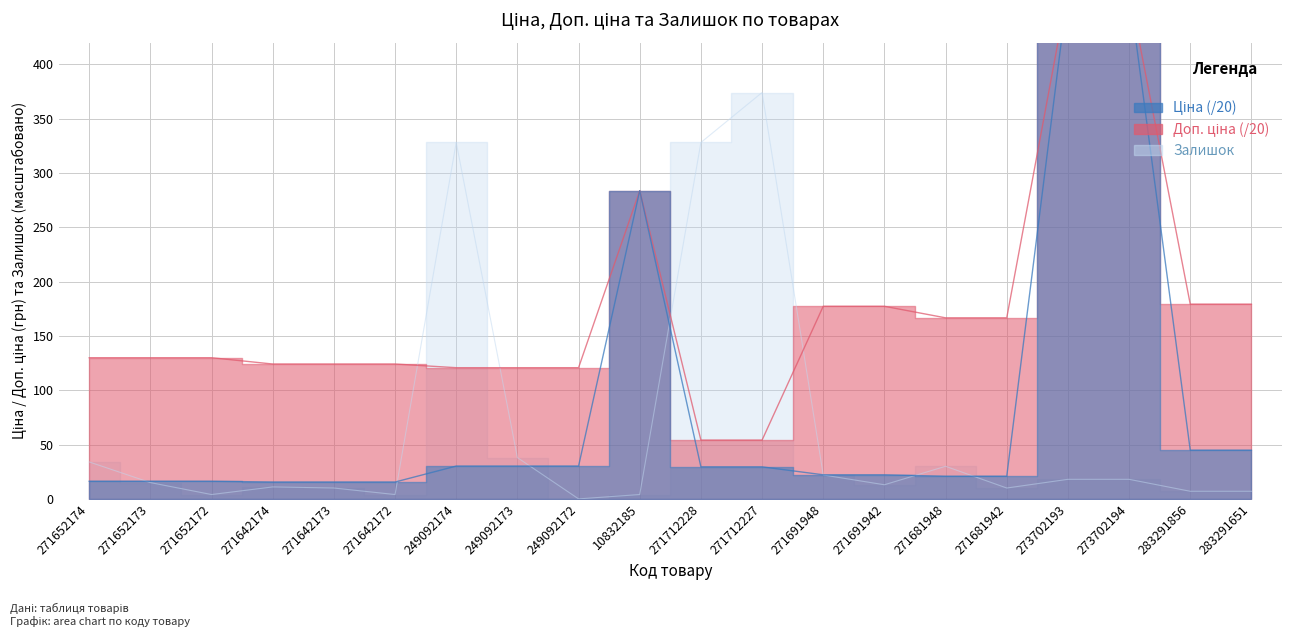

What is the minimum value for Доп. ціна?

54.1